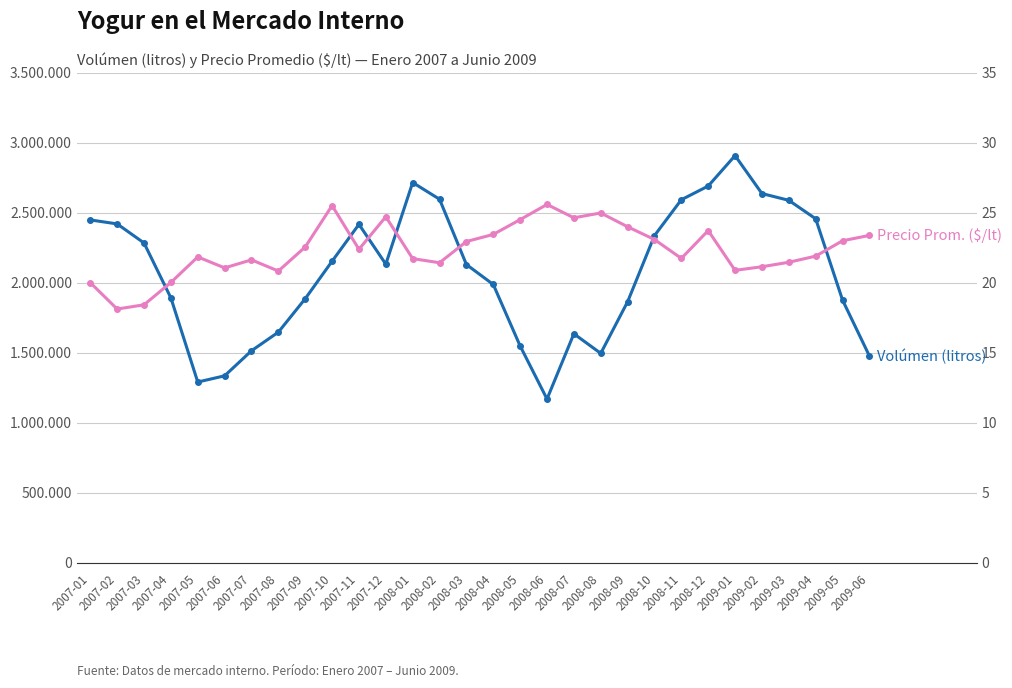

True or false: Precio Promedio ($/lt) has a value of 25.5 at 2007-10.

True